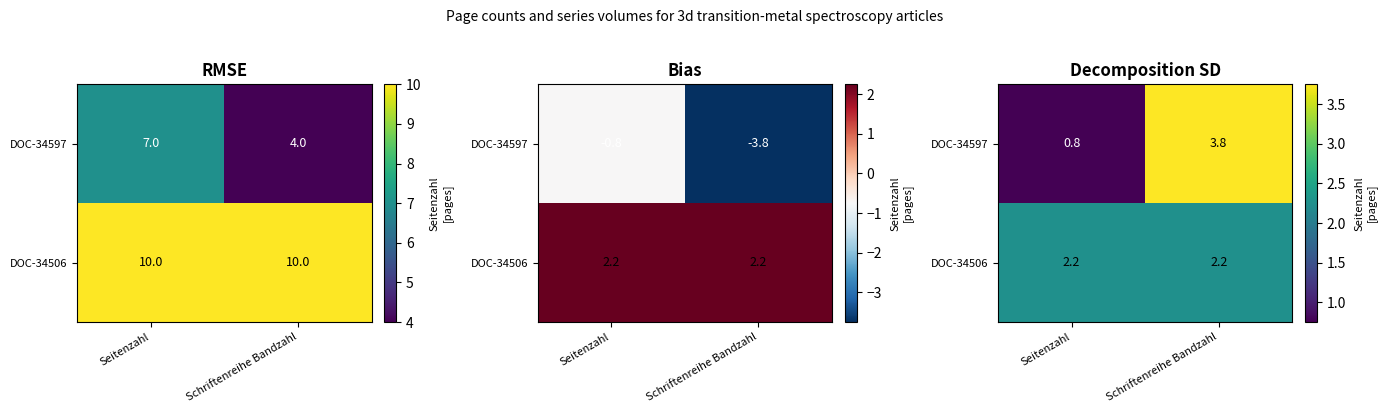

How many series are shown in this chart?

2